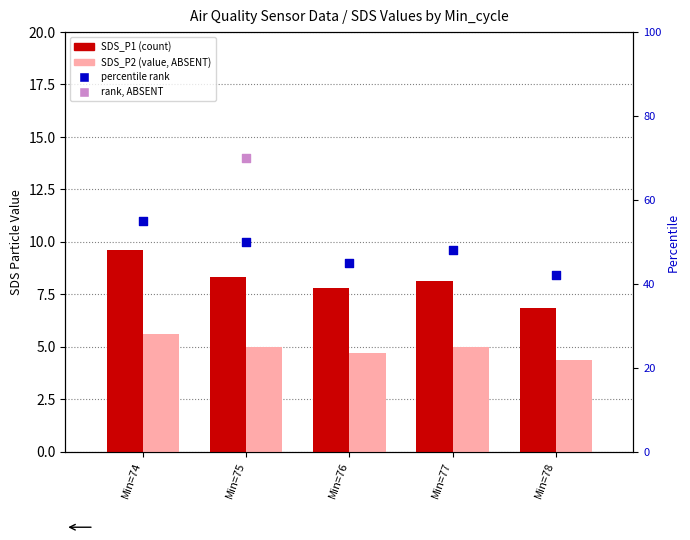

Is the value of percentile rank at Min=74 greater than the value of SDS_P2 at Min=74?

Yes